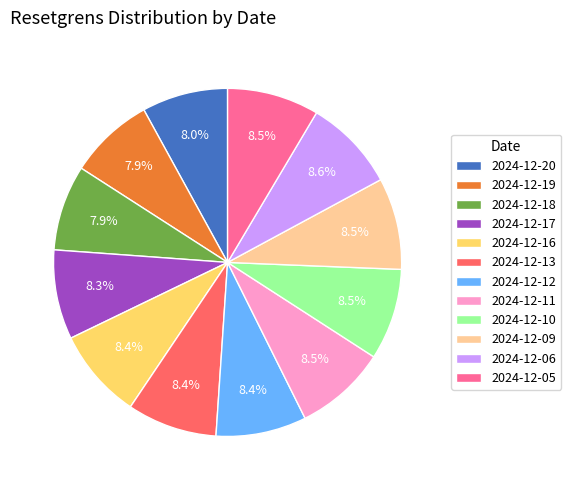

What is the ratio of the value at 2024-12-05 to the value at 2024-12-19?

1.1